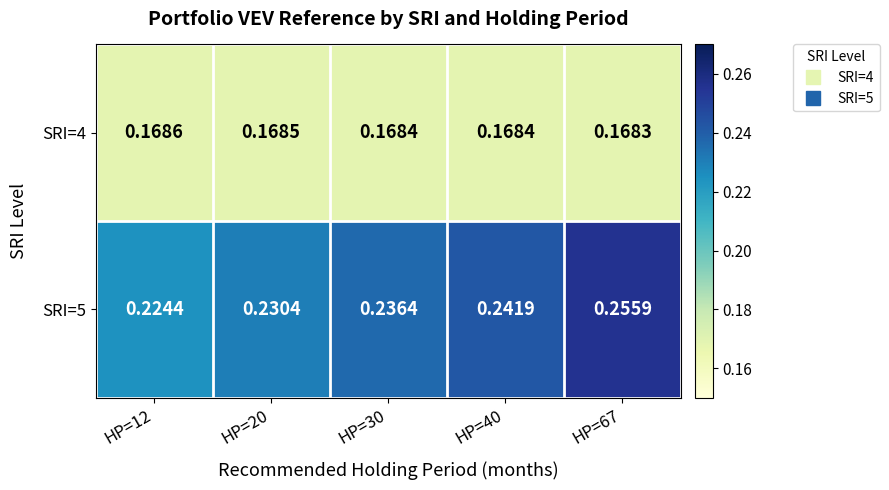

At which category is the sum across all series the highest?

HP=67